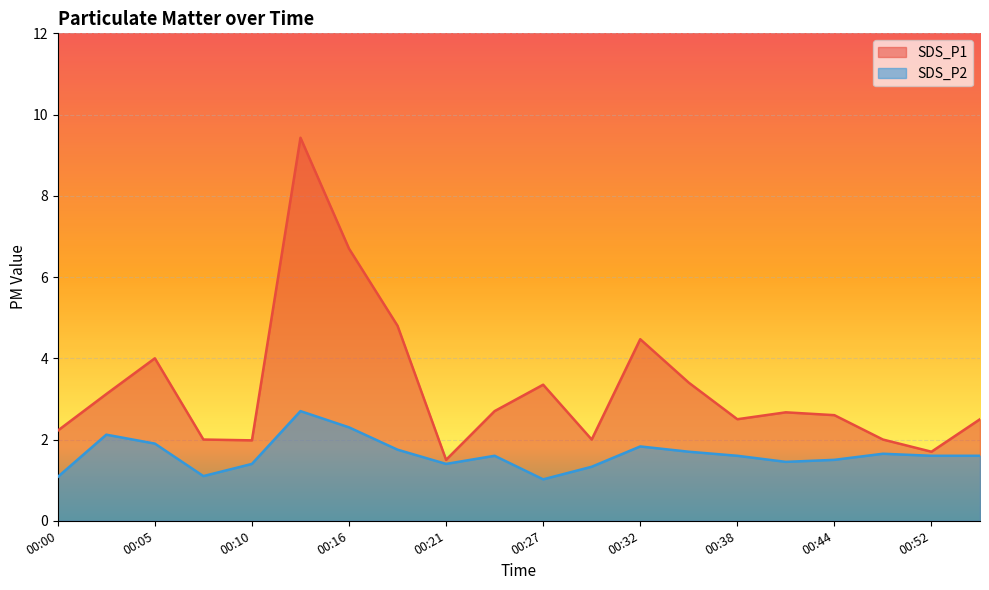

Where is the first local maximum for SDS_P1?

00:05